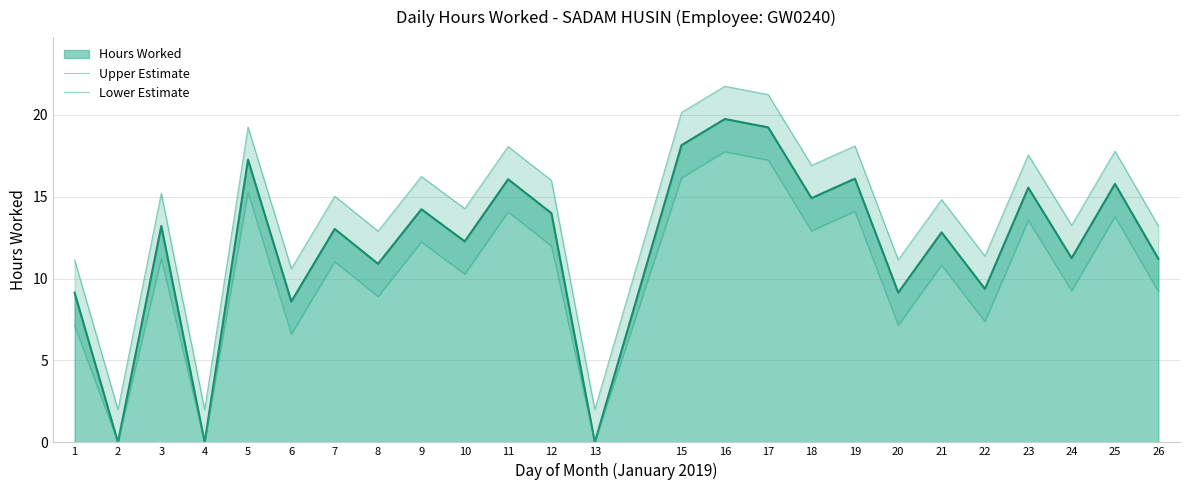

What is the difference between the highest and lowest values at 7?

4.0